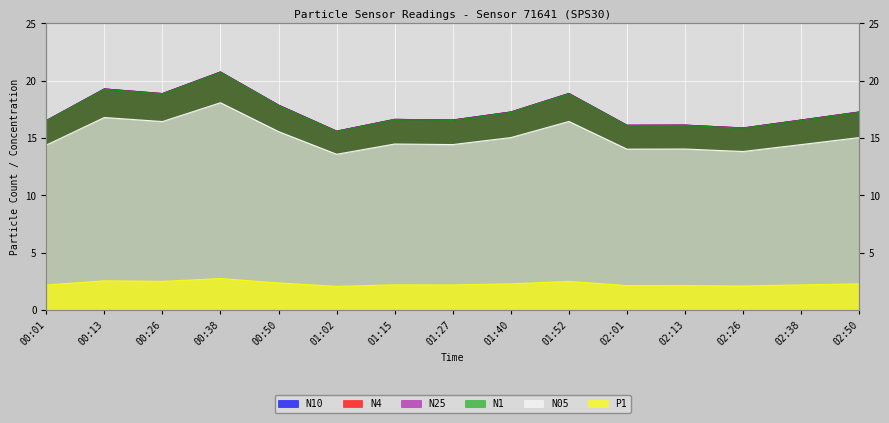

What are all the series names shown in the legend?

N4, N05, N10, N25, N1, P1